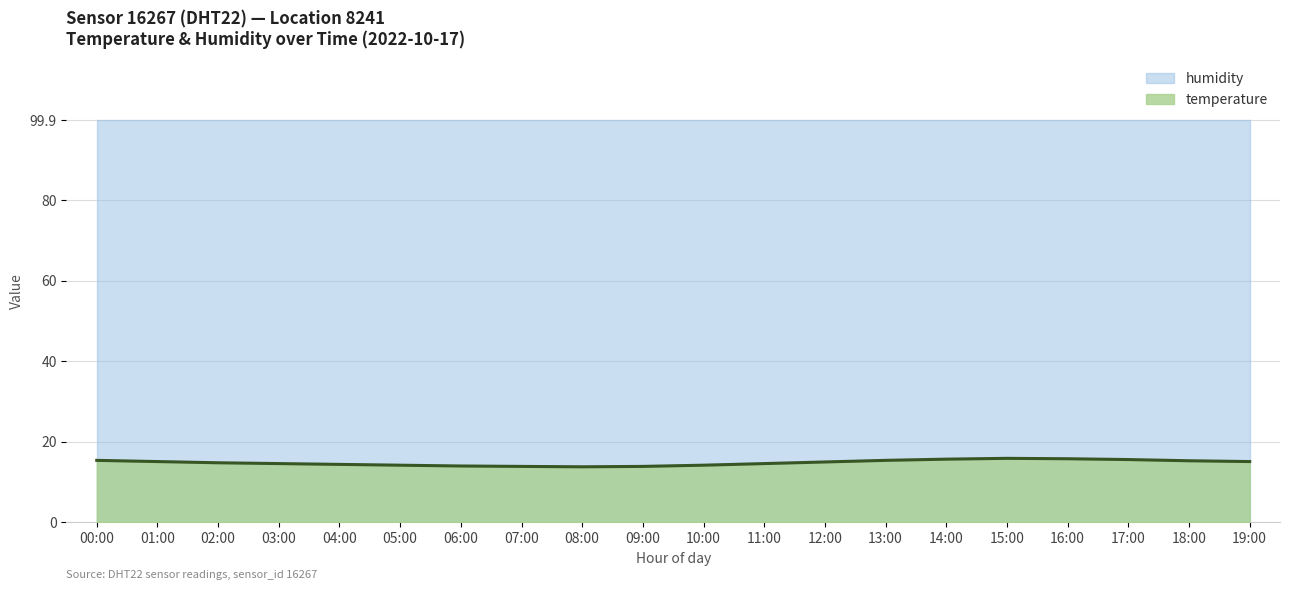

At which label does the data first exceed 15?

00:00